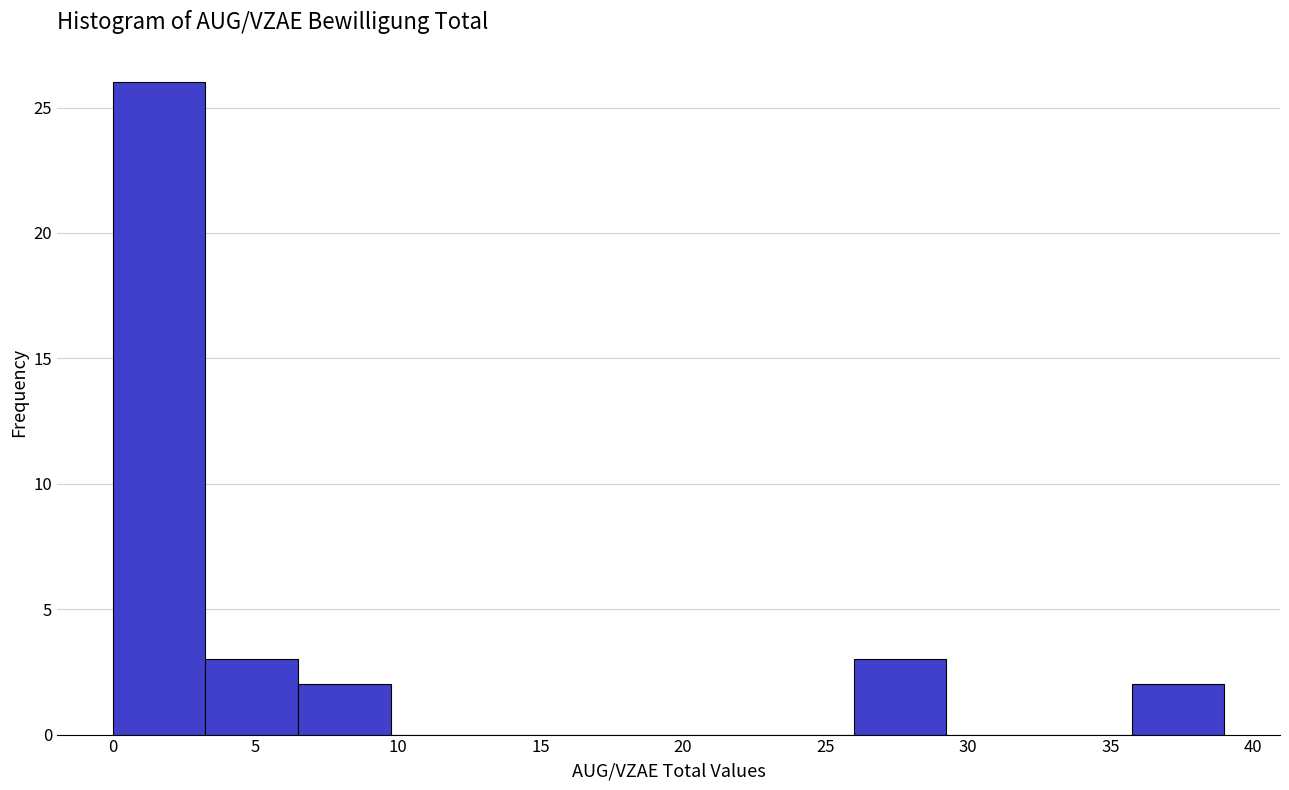

How tall is the bar that spans 26.00 to 29.25 on the x-axis? Neither the bar edges nor the heights are printed on the chart, so give them approximately, as read against the axes.

3